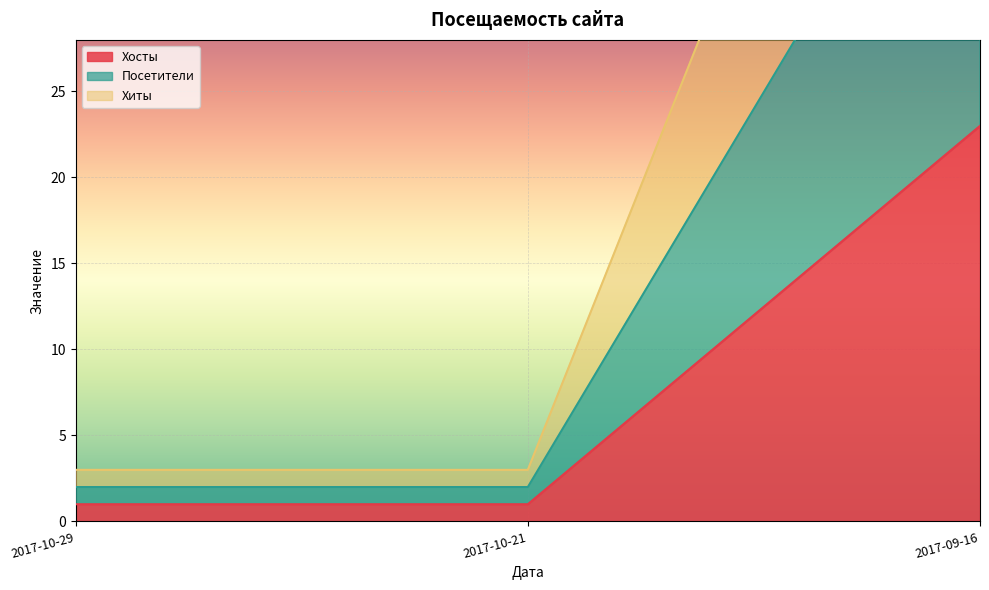

At which label is Посетители closest to 12?

2017-10-29